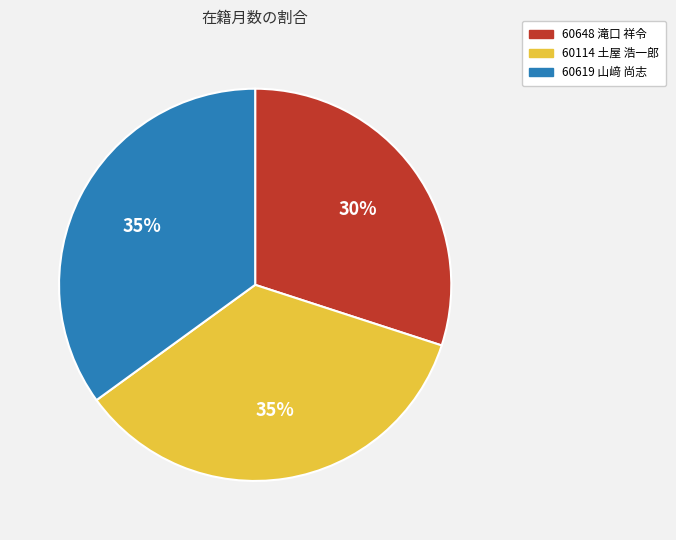

Is there any slice that represents more than half of the pie?

No